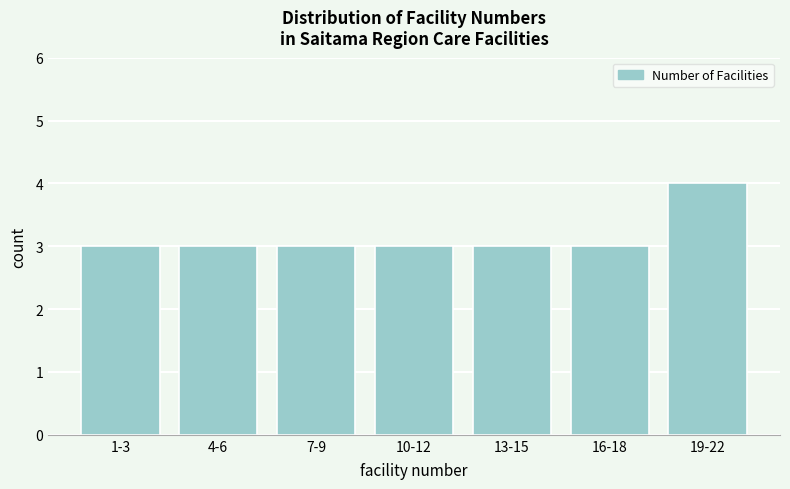

Reading left to right, extract all data points from this chart.

3	3	3	3	3	3	4